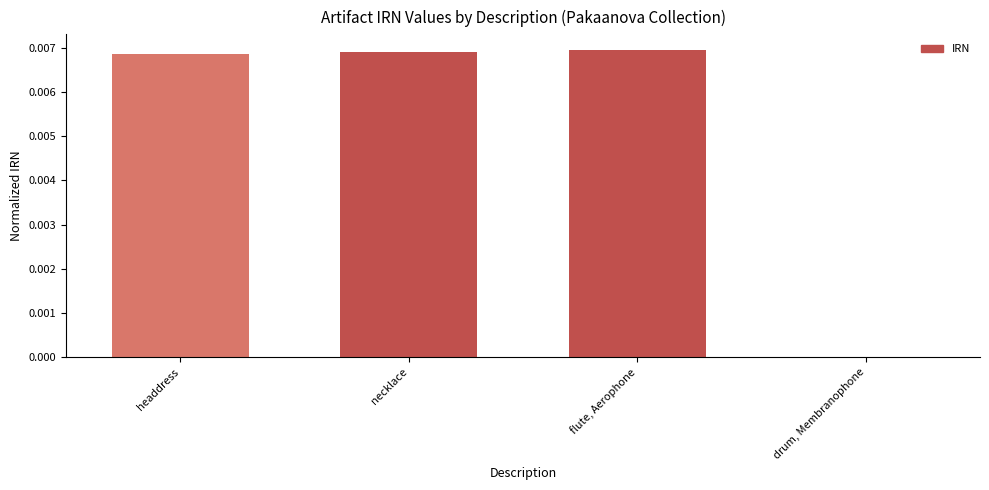

Are the bars horizontal?

No